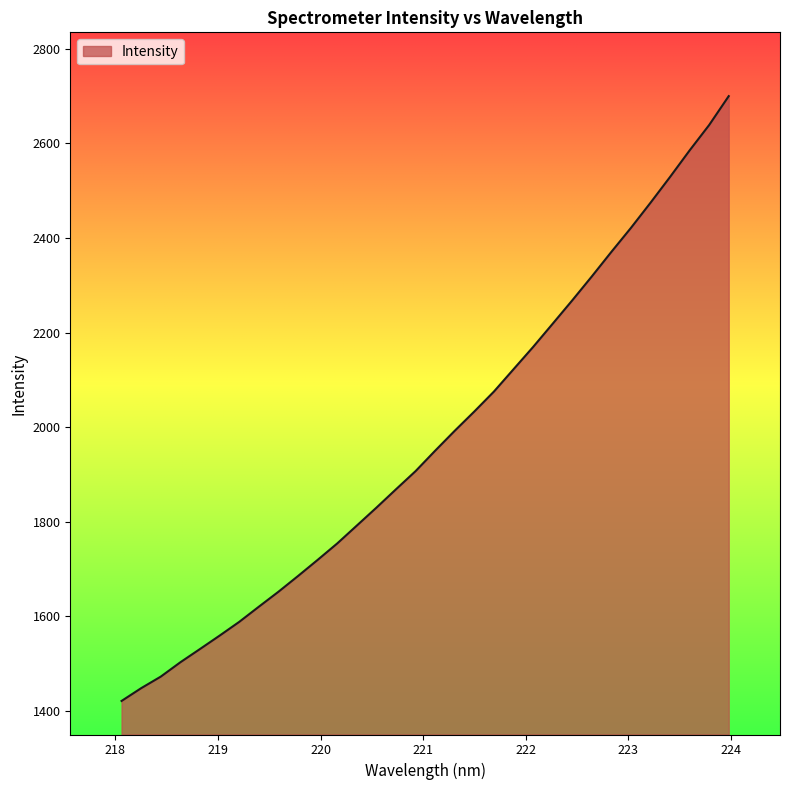

What is the difference between the maximum and minimum values?

1280.0